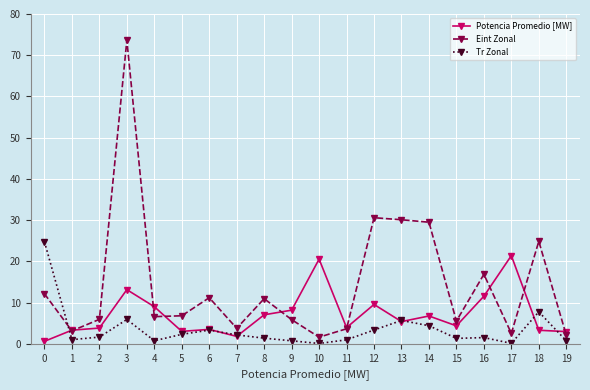

What is the sum of all Eint Zonal values?

287.3